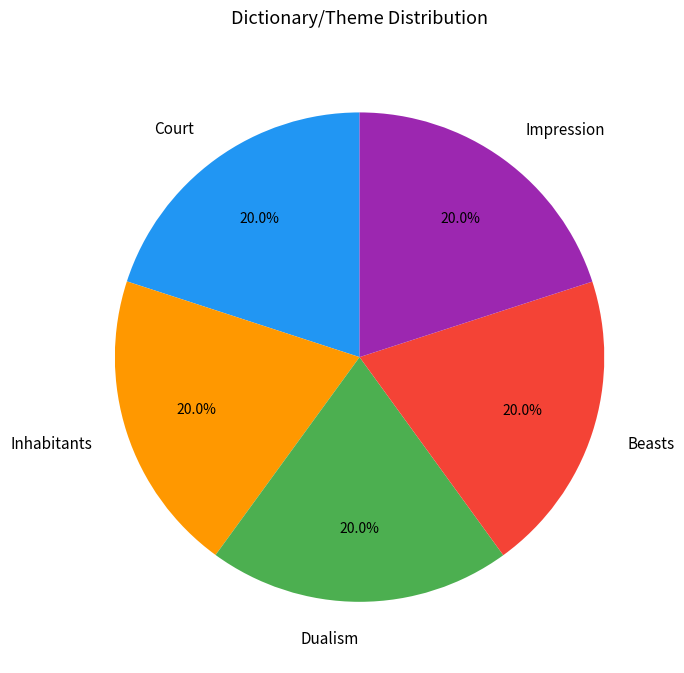

Count the number of slices in the pie.

5